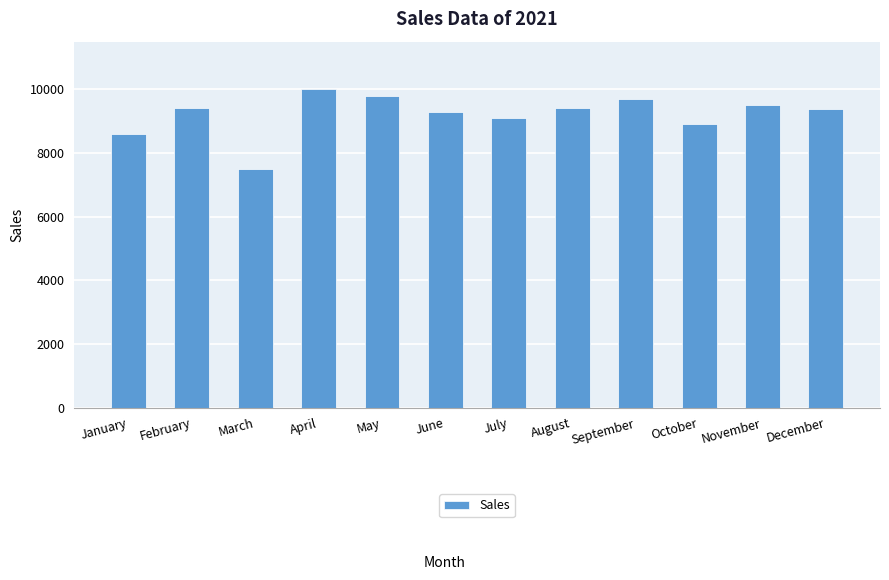

What is the difference between the maximum and minimum values?

2500